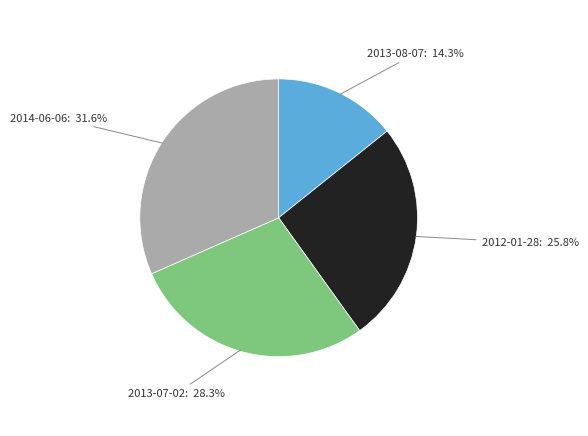

What is the smallest slice in the pie chart?

2013-08-07